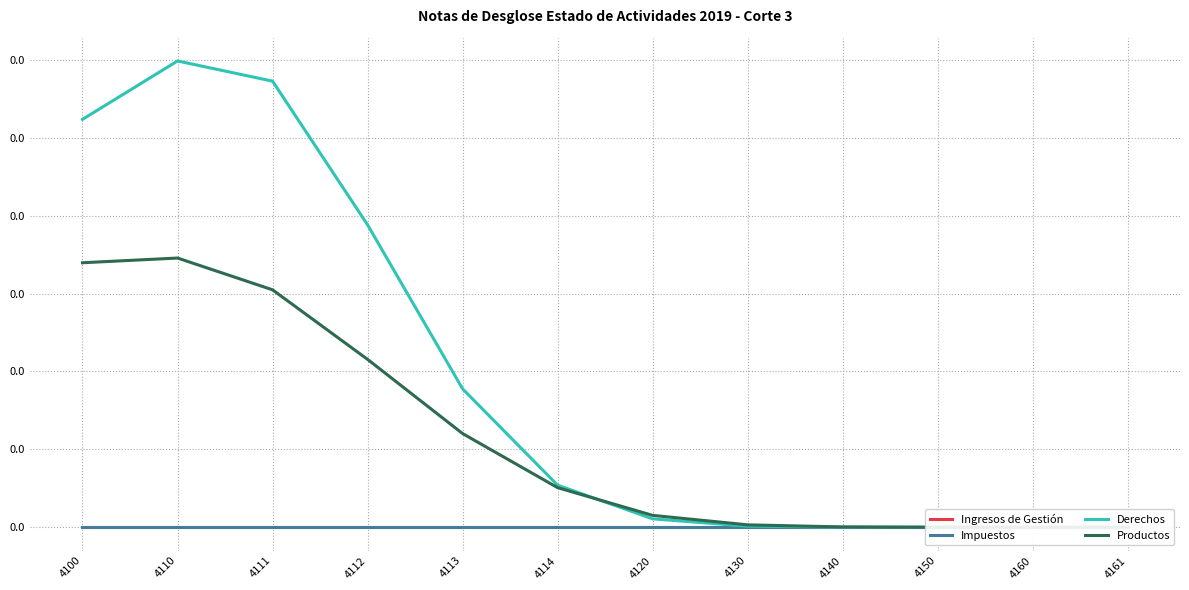

Reading right to left, transcribe all the data shown in this chart.

Ingresos de Gestión: 4161=0.0	4160=0.0	4150=0.0	4140=0.0	4130=0.0	4120=0.0	4114=0.0	4113=0.0	4112=0.0	4111=0.0	4110=0.0	4100=0.0
Impuestos: 4161=0.0	4160=0.0	4150=0.0	4140=0.0	4130=0.0	4120=0.0	4114=0.0	4113=0.0	4112=0.0	4111=0.0	4110=0.0	4100=0.0
Derechos: 4161=0.0	4160=0.0	4150=0.0	4140=0.0	4130=0.0	4120=0.0	4114=0.0	4113=0.0	4112=0.0	4111=0.0	4110=0.0	4100=0.0
Productos: 4161=0.0	4160=0.0	4150=0.0	4140=0.0	4130=0.0	4120=0.0	4114=0.0	4113=0.0	4112=0.0	4111=0.0	4110=0.0	4100=0.0